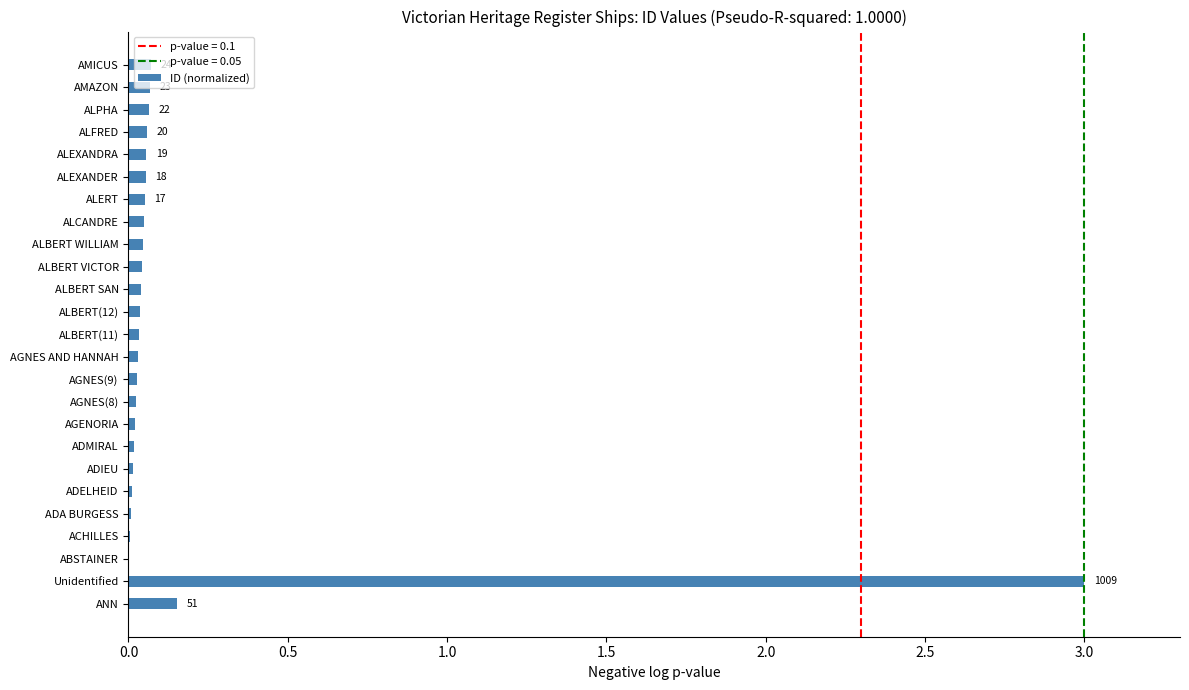

What is the maximum value shown in the chart?

3.0